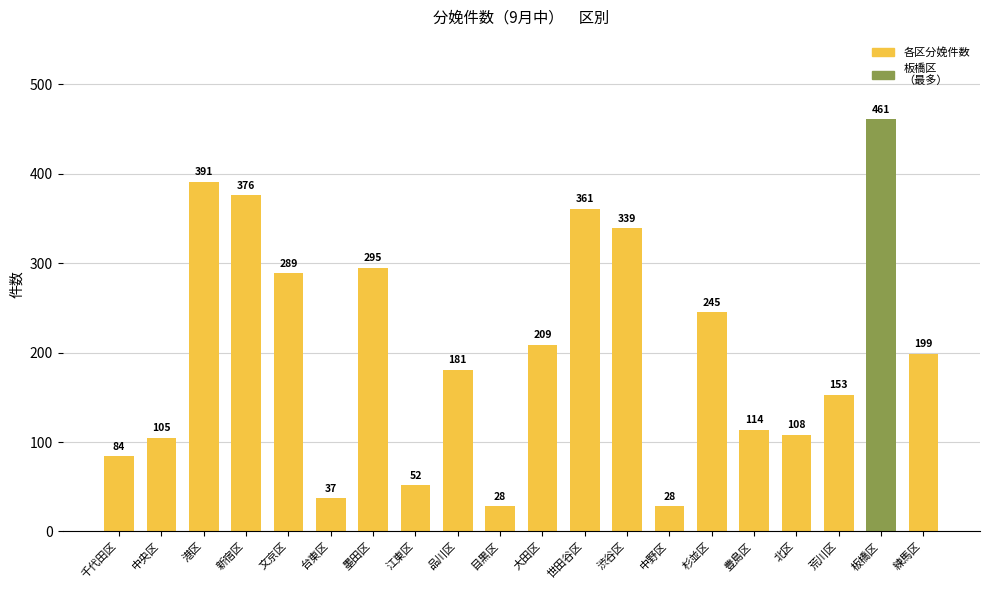

Approximately how many times larger is the value at 中央区 compared to 江東区?

2.0